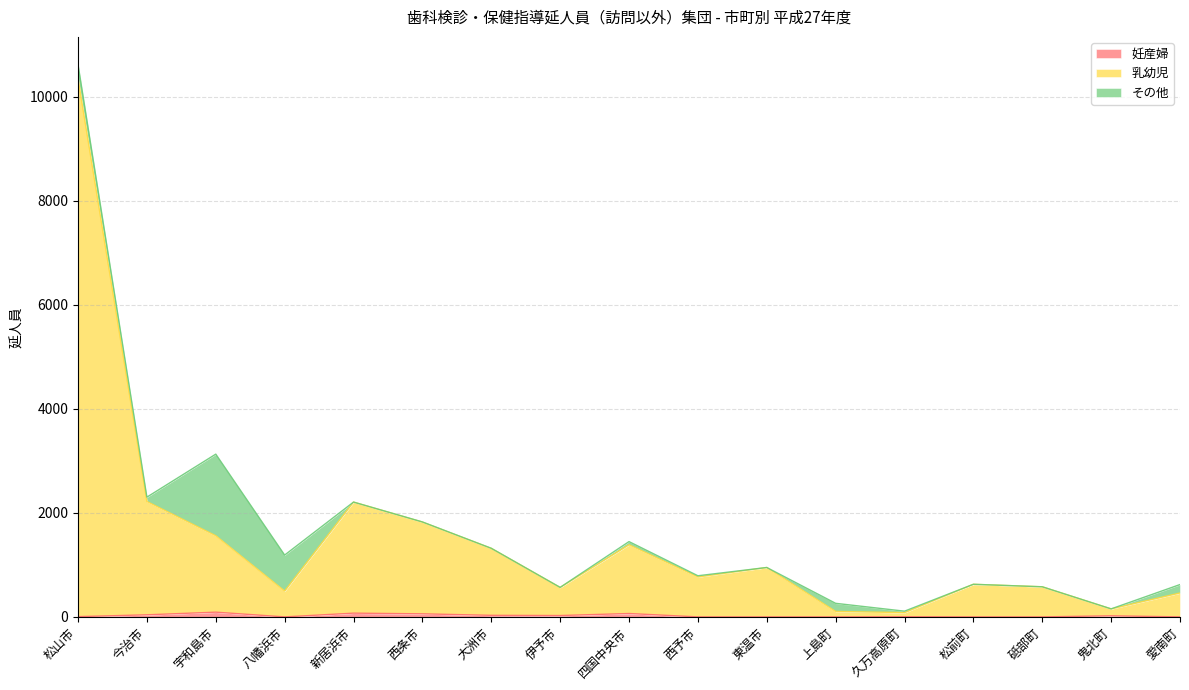

Where does the 乳幼児 series first go above 768?

松山市